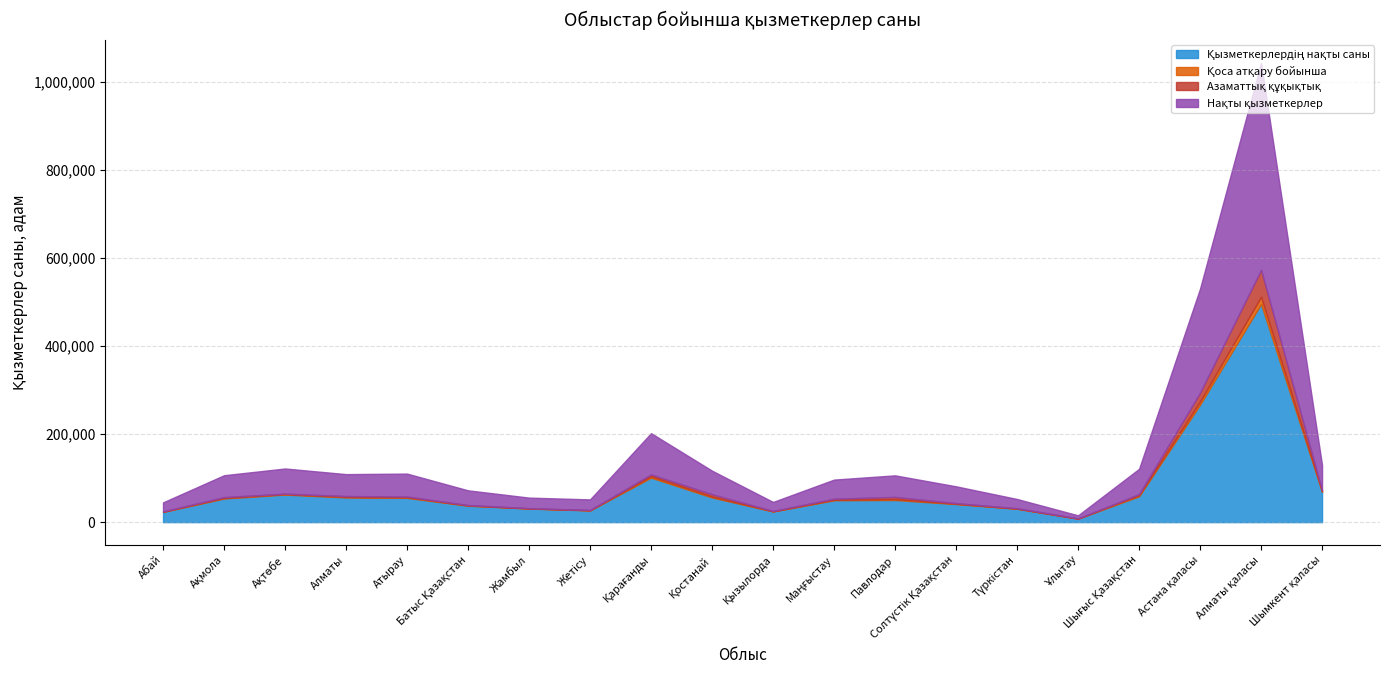

What is the sum of the Азаматтық құқықтық values at Шығыс Қазақстан and Алматы?

4181